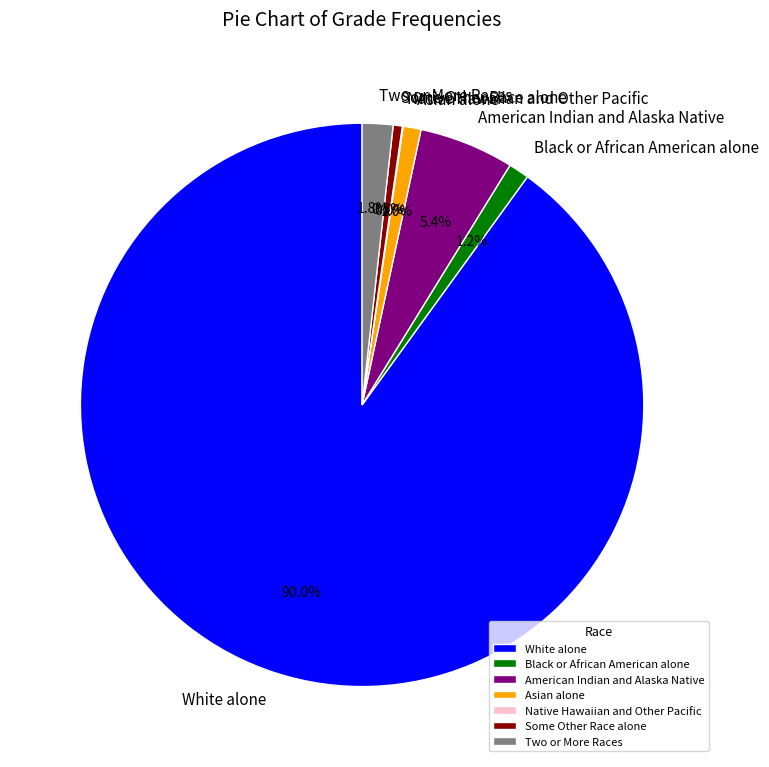

What percentage is the White alone slice, to the nearest percent?

90%